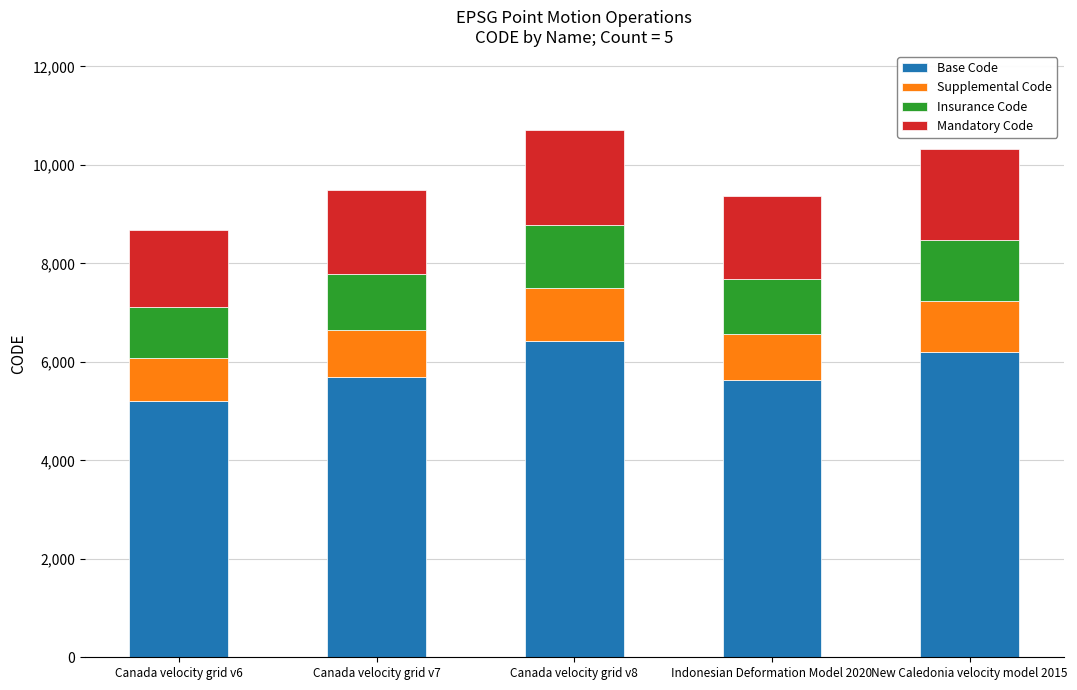

The value of Base Code at Canada velocity grid v7 is 9416. True or false?

False